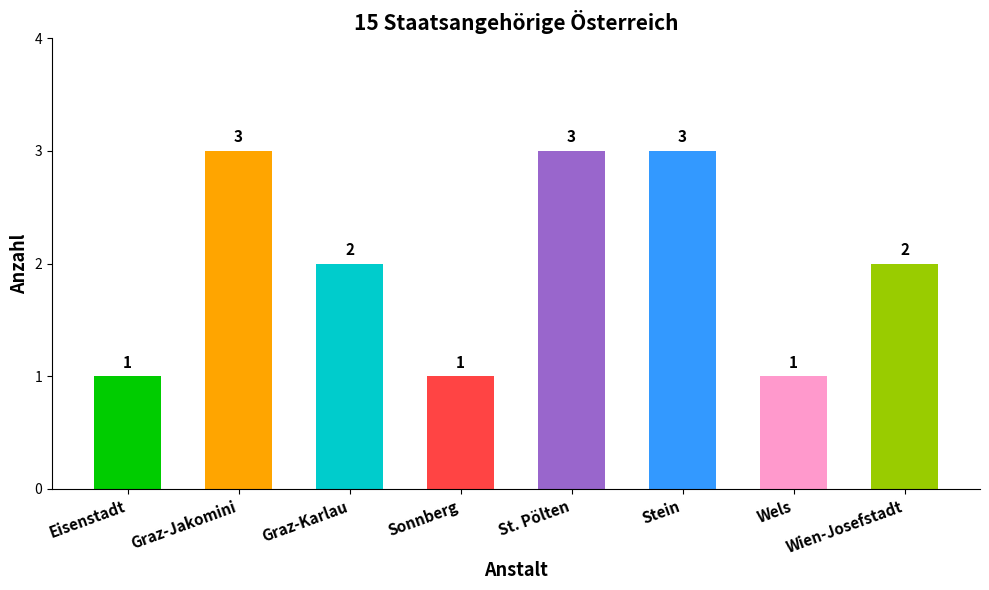

Is it true that the value at Stein is 4?

False